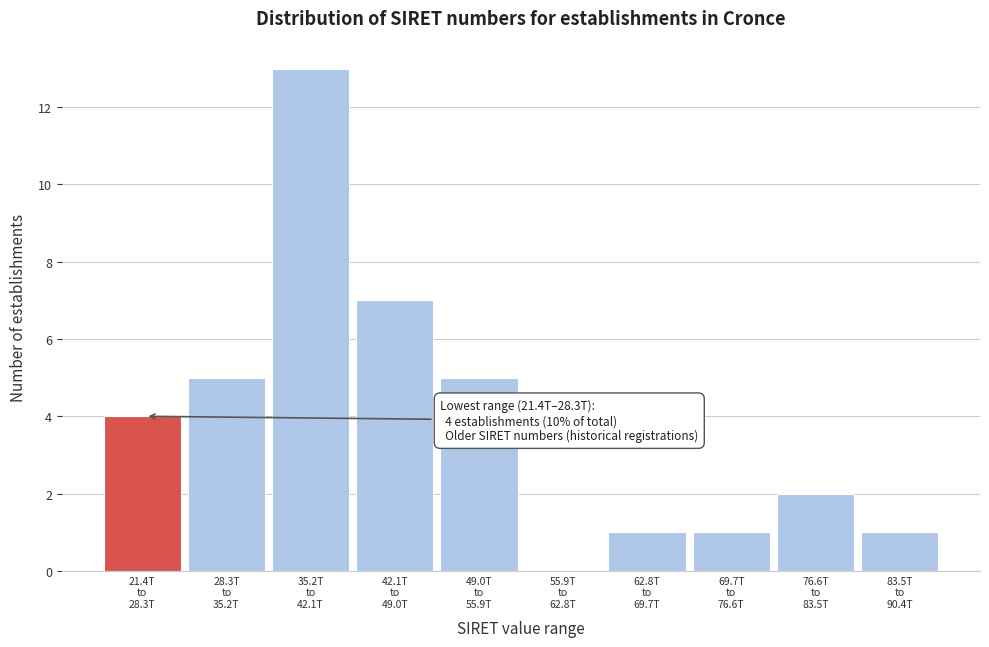

What is the maximum value shown in the chart?

13